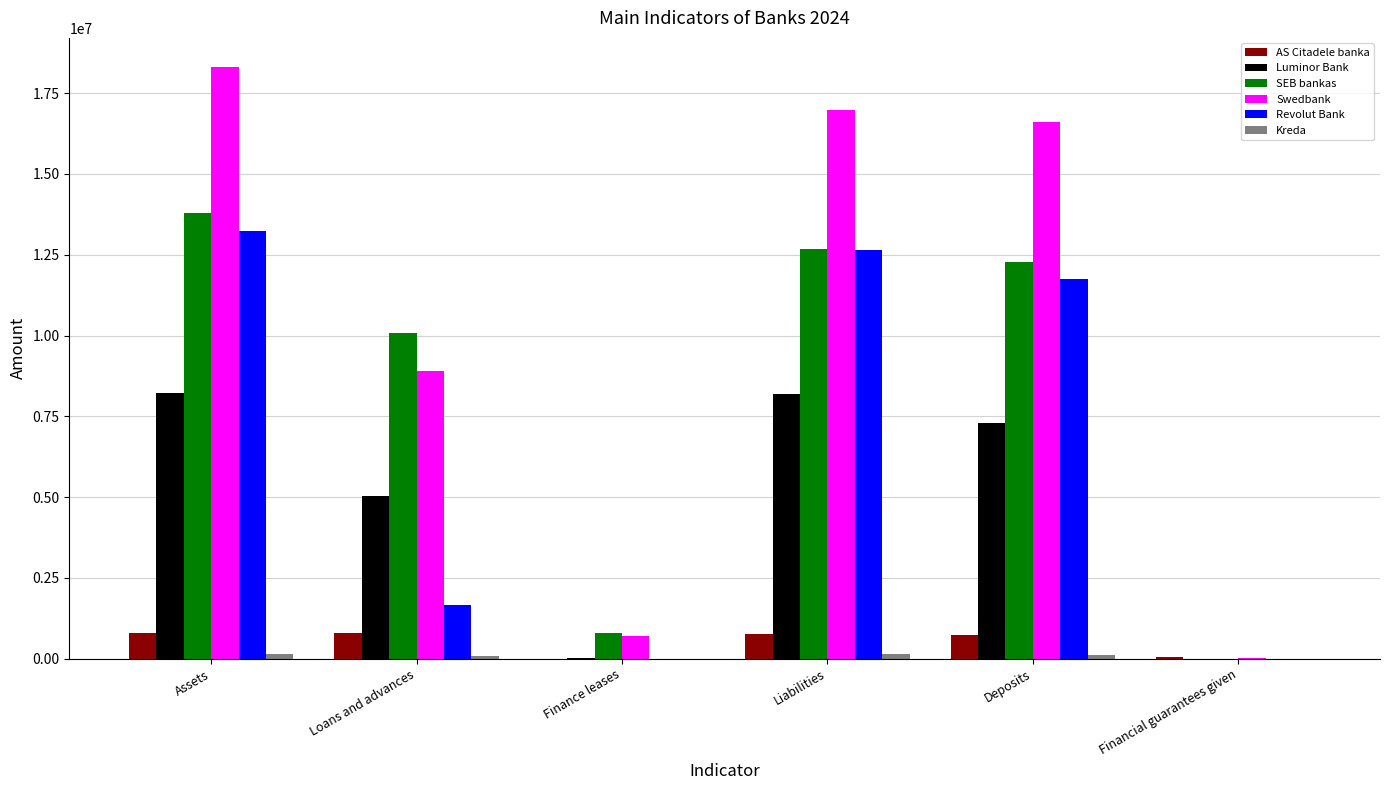

Which series has the largest total across all categories?

Swedbank